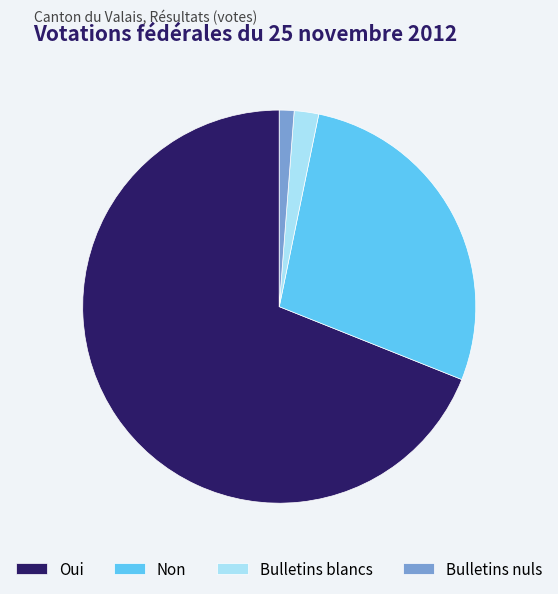

Does any single category account for the majority?

Yes